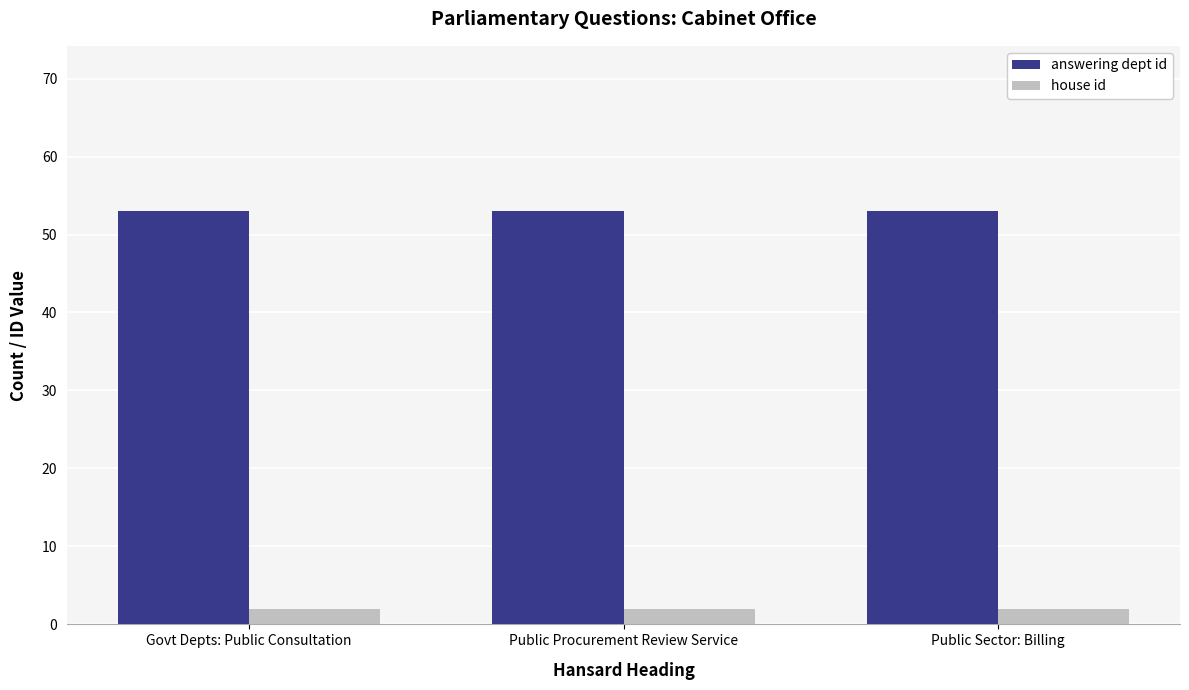

True or false: answering dept id has a value of 93 at Public Procurement Review Service.

False